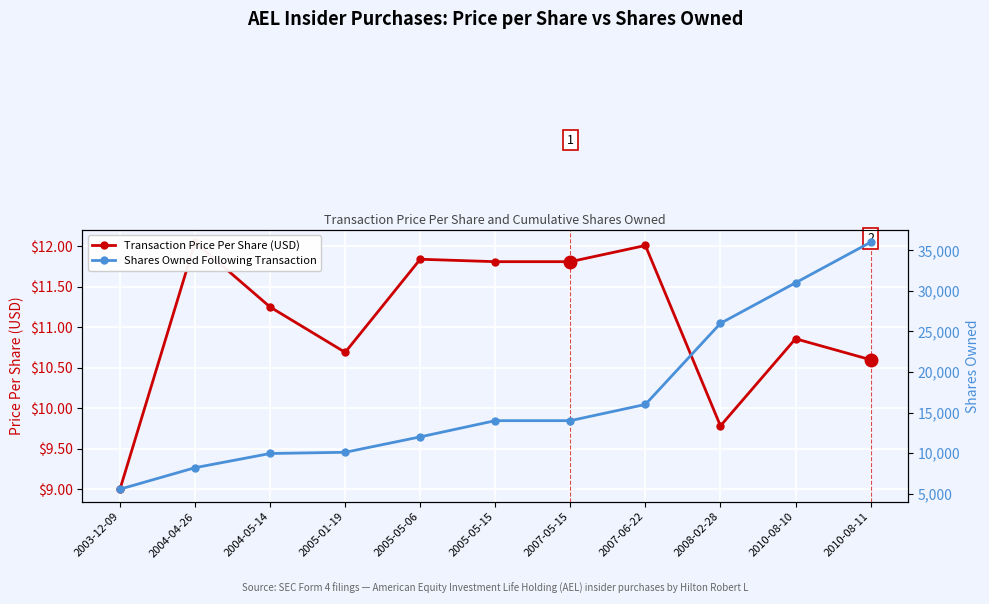

List the series in order of their peak value, highest first.

Shares Owned Following Transaction, Transaction Price Per Share (USD)